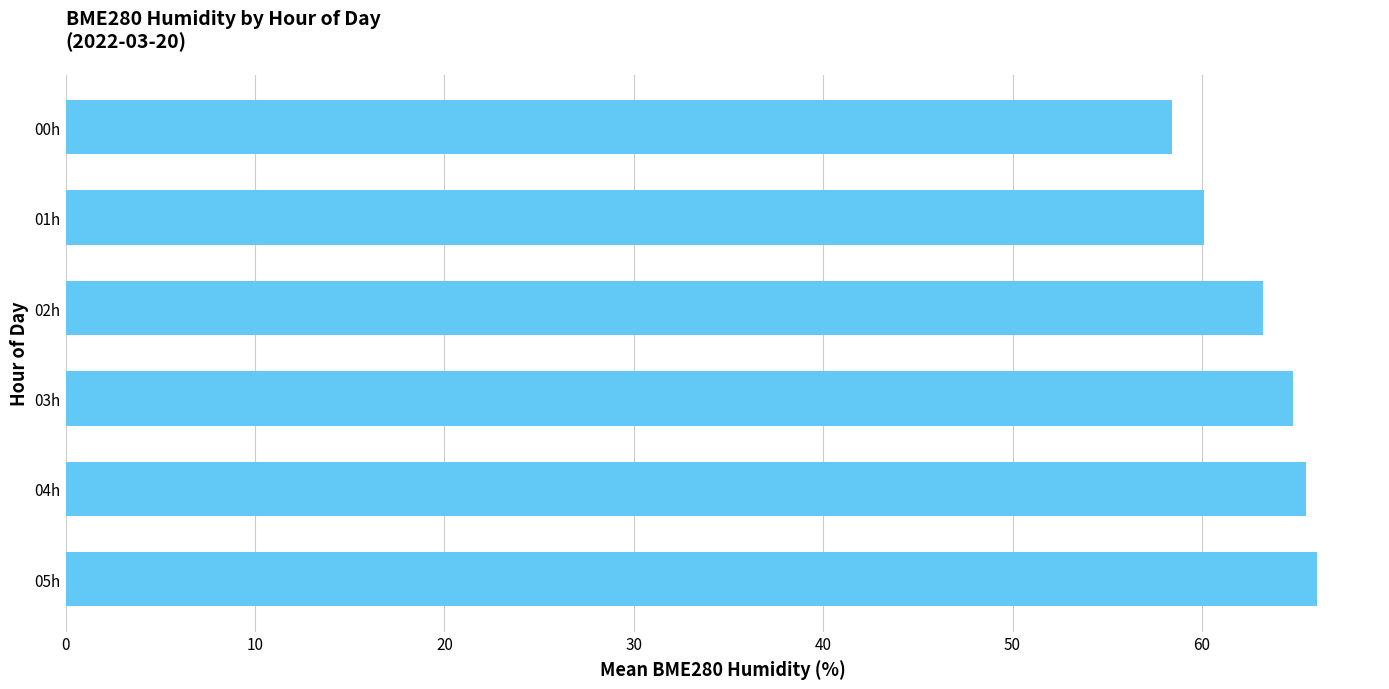

At which category does the chart reach its minimum across all series?

00h